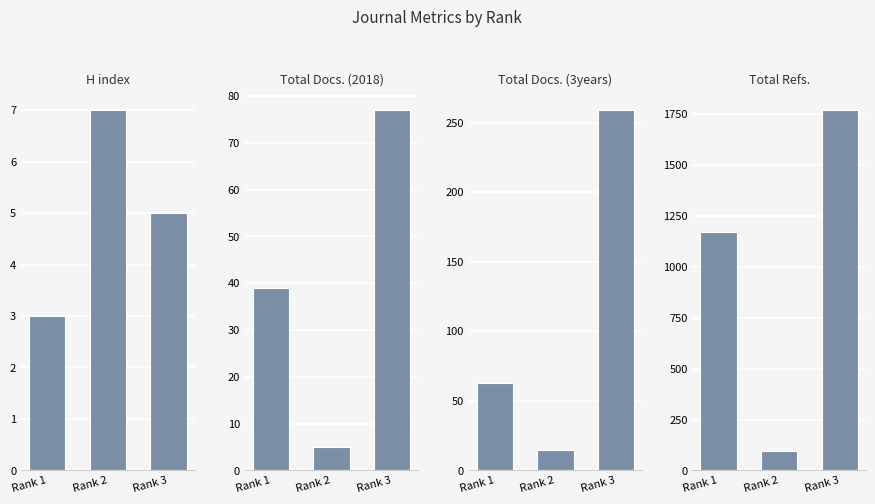

Rank the series at Rank 2 from lowest to highest value.

Total Docs. (2018), H index, Total Docs. (3years), Total Refs.